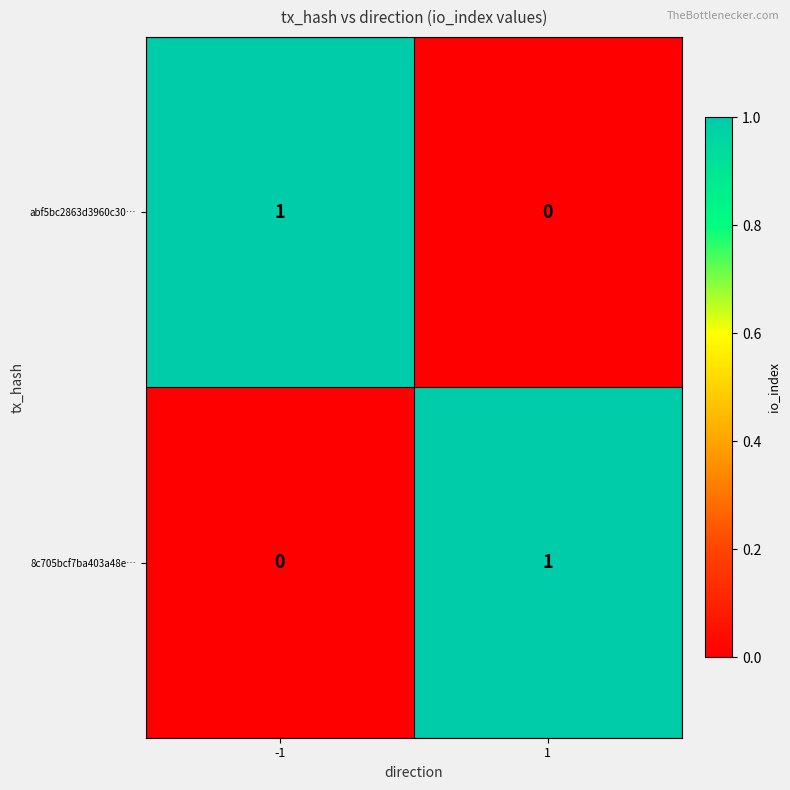

Is the value of 8c705bcf7ba403a48e… at -1 greater than the value of abf5bc2863d3960c30… at -1?

No